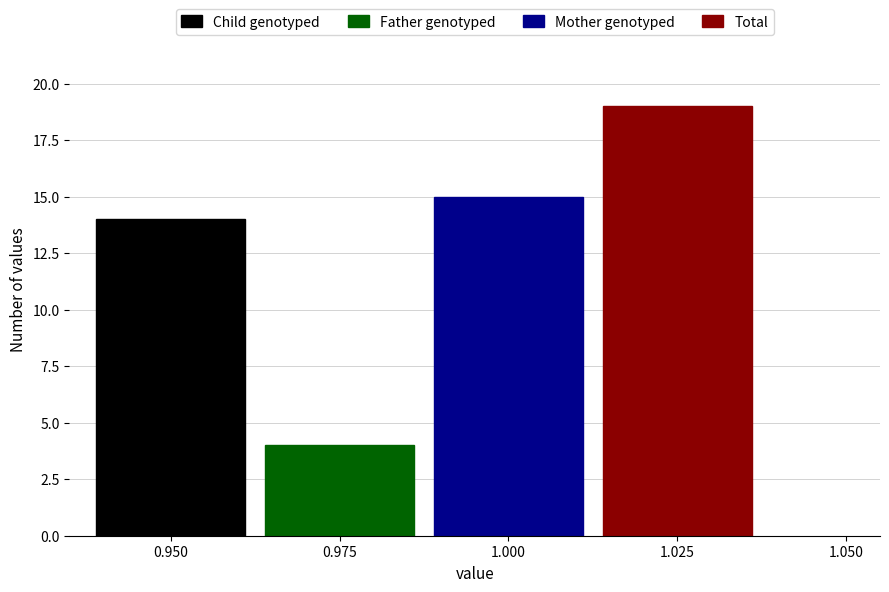

Rank the series by their maximum value, from highest to lowest.

Total, Mother genotyped, Child genotyped, Father genotyped